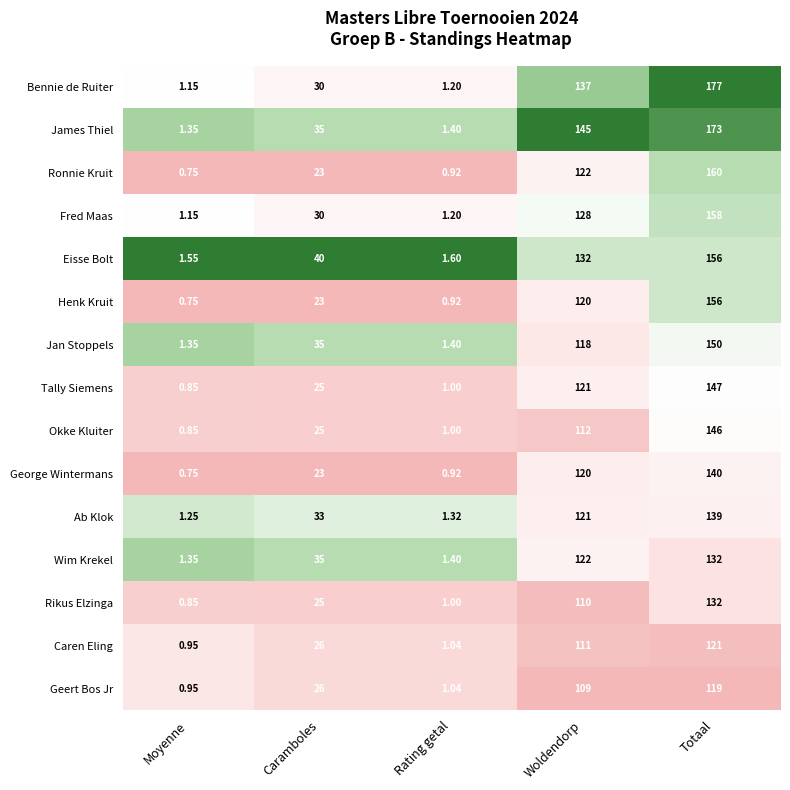

Which category has the highest value in the Caren Eling series?

Totaal